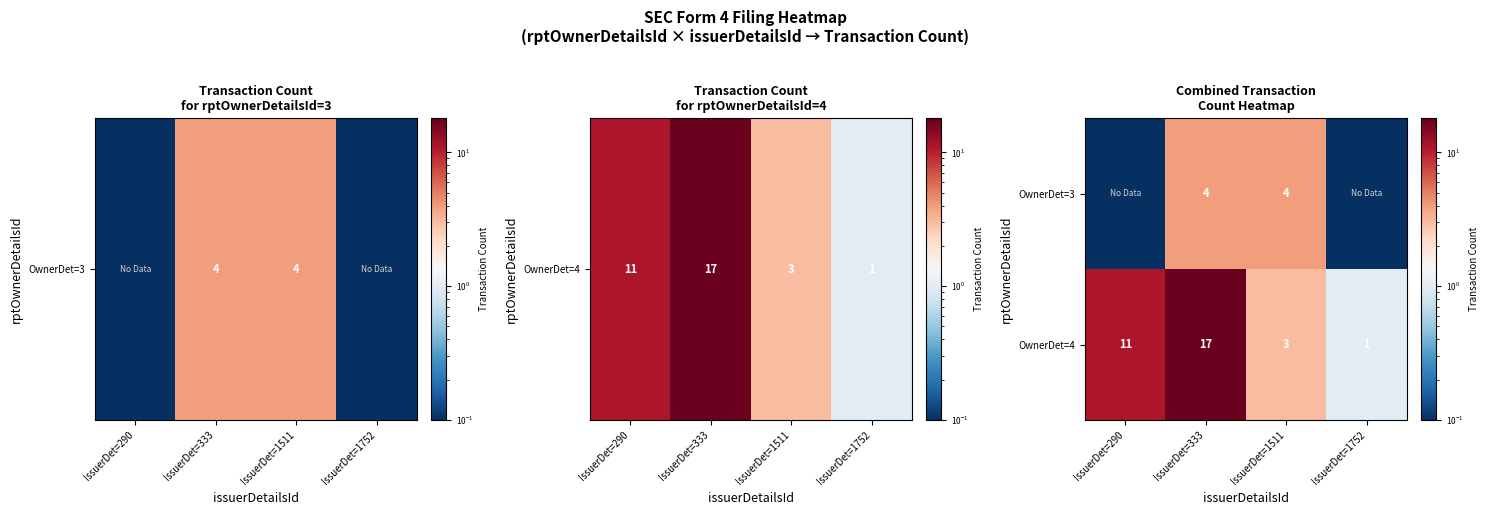

How many data points does each series have?

4